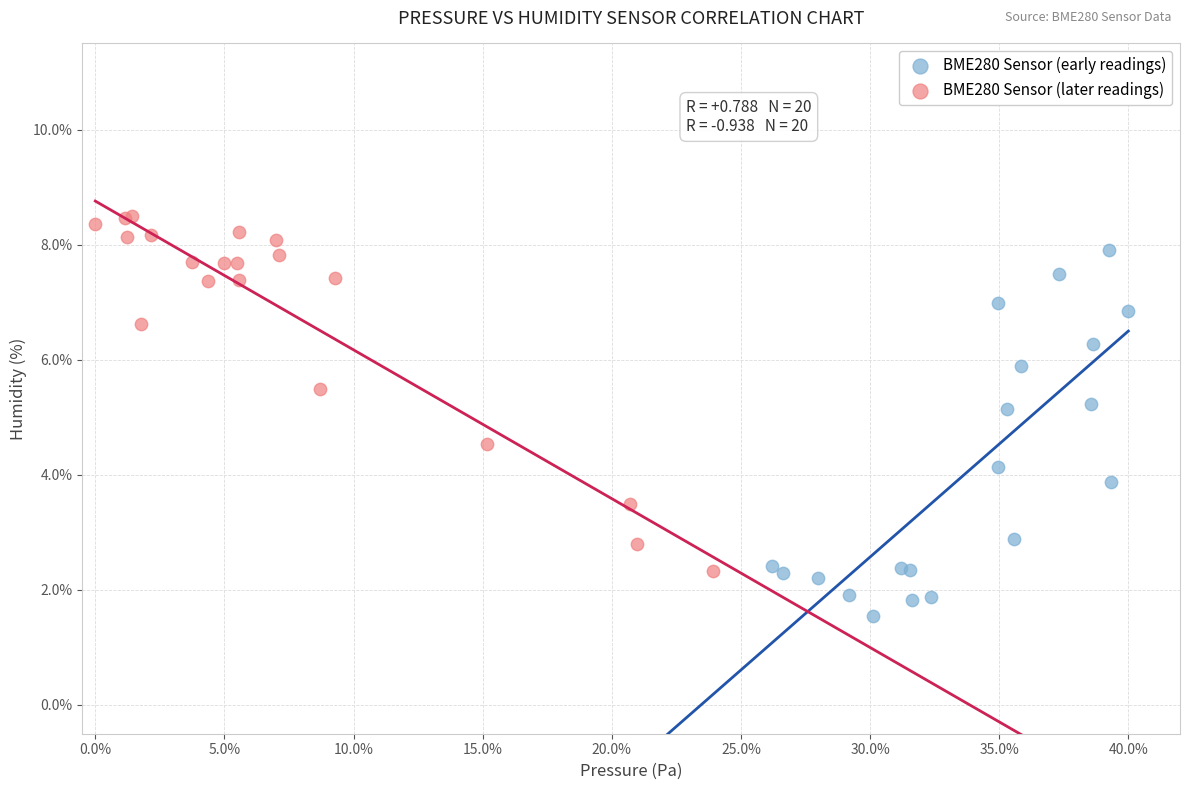

Which series reaches the minimum Y coordinate?

BME280 Sensor (early readings)